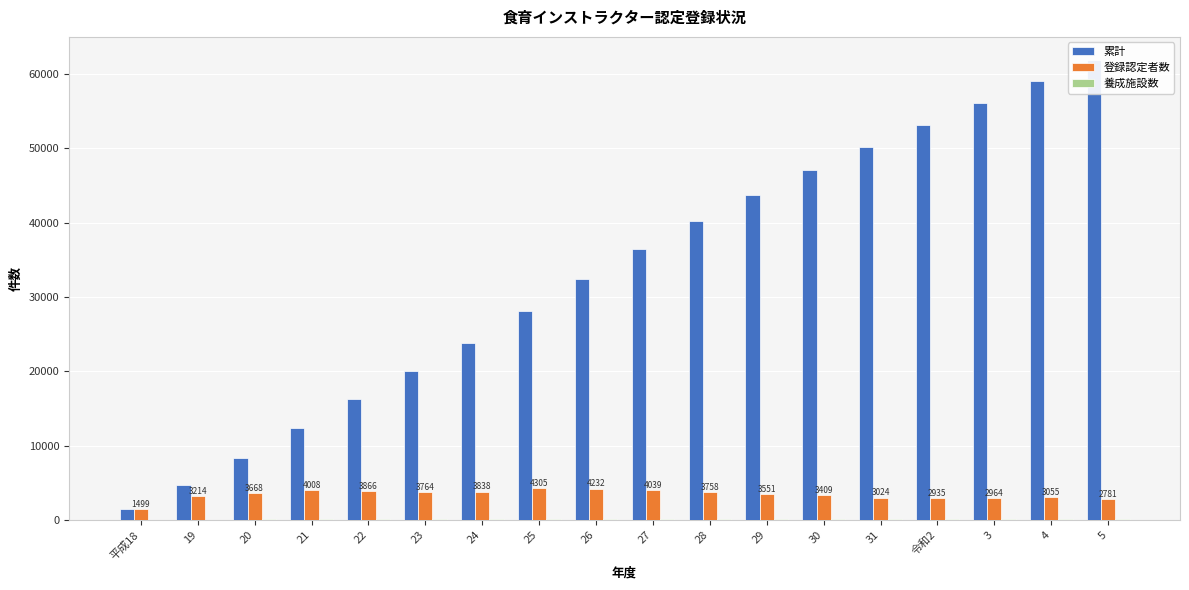

How many data points in 累計 are above 36433?

8